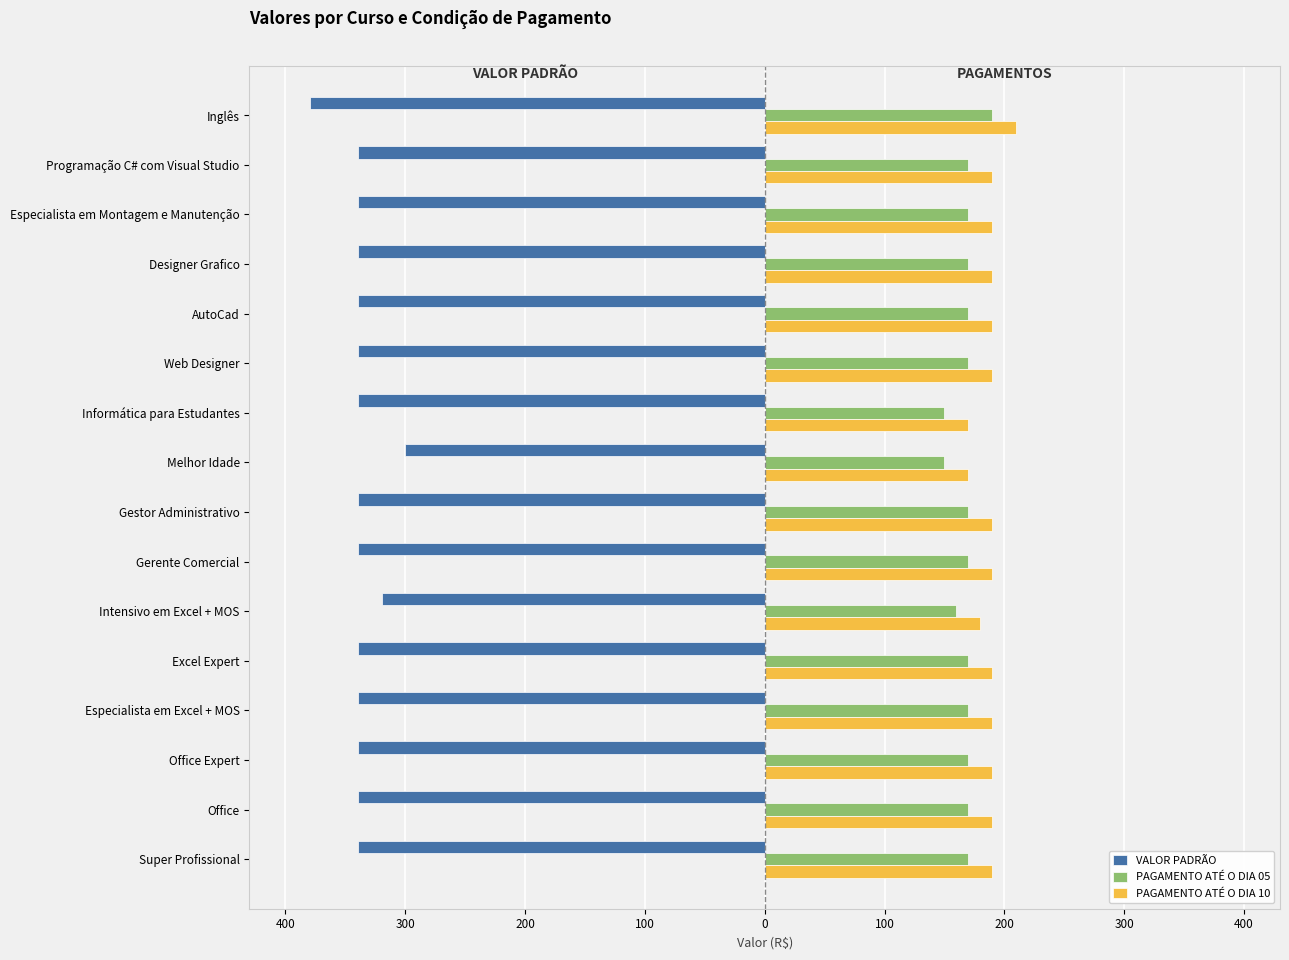

What are all the series names shown in the legend?

VALOR PADRÃO, PAGAMENTO ATÉ O DIA 05, PAGAMENTO ATÉ O DIA 10